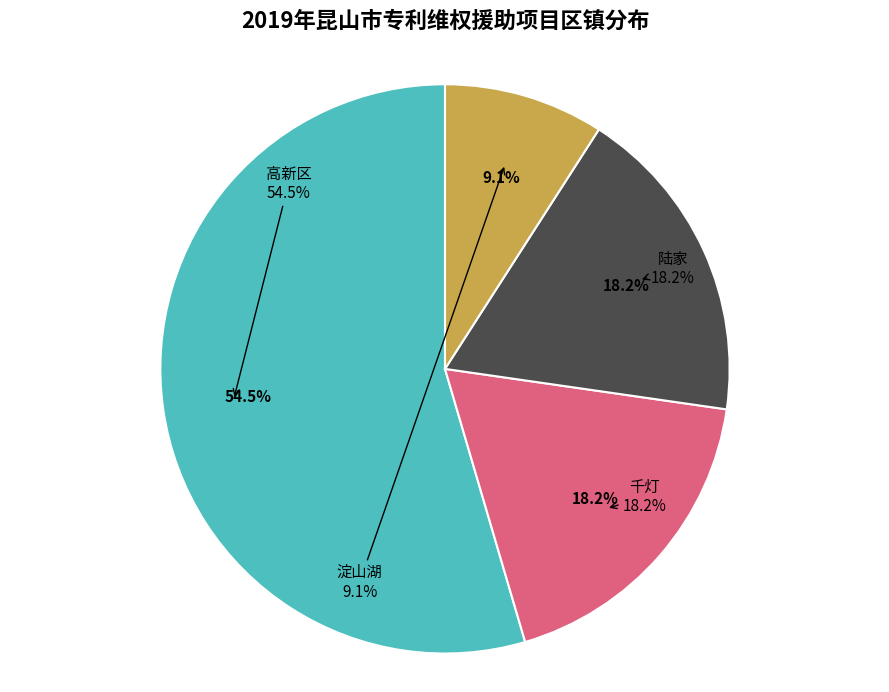

What is the total percentage of 淀山湖 and 陆家?

27.3%